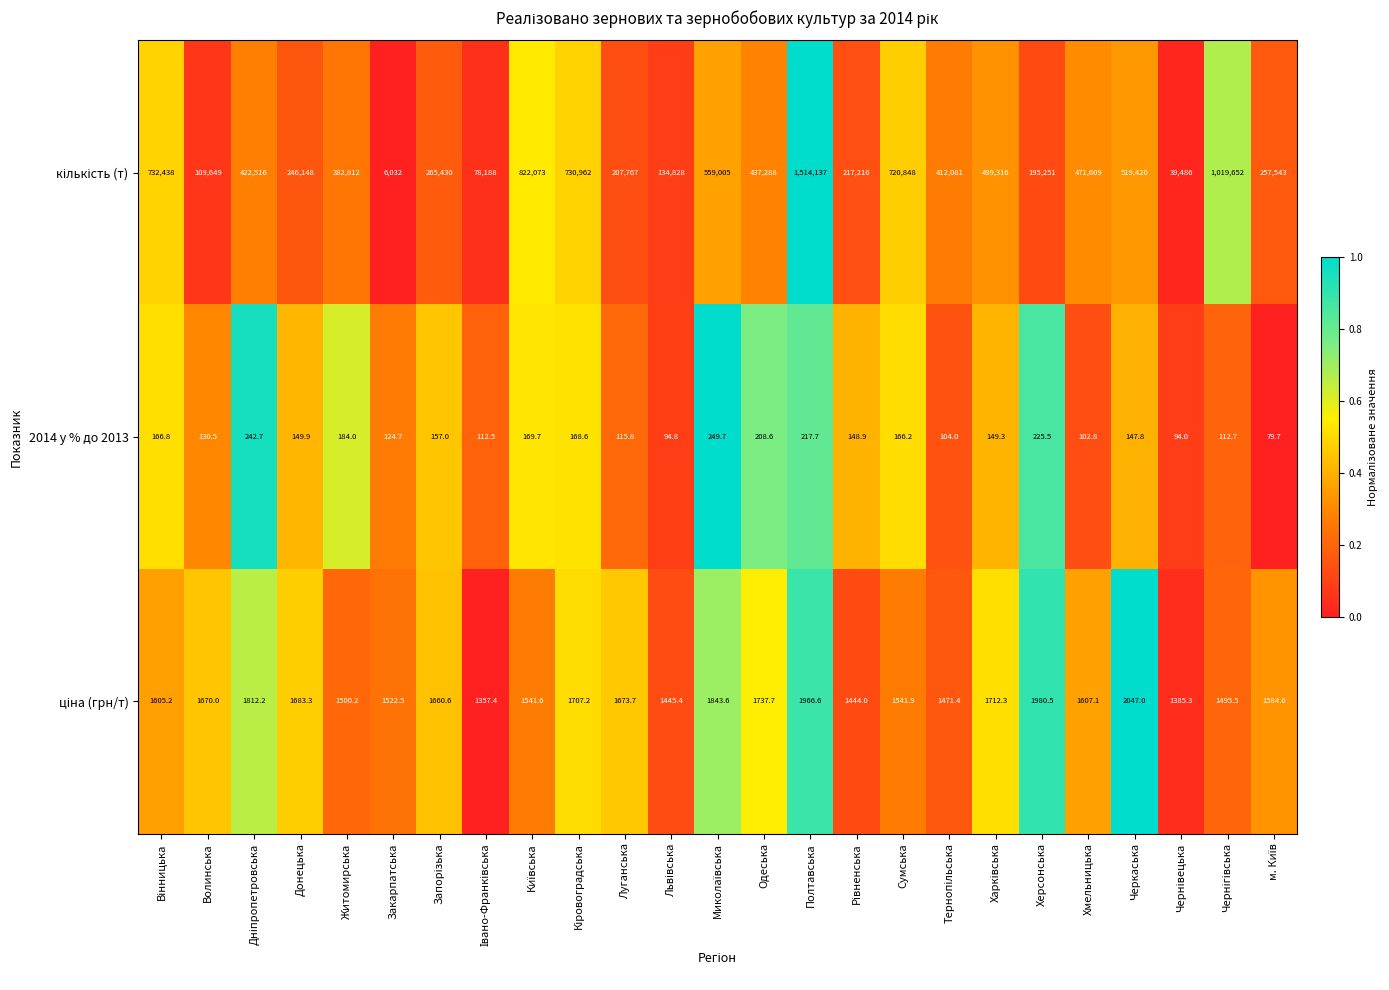

What is the spread (max minus min) of values at Черкаська?

519272.2